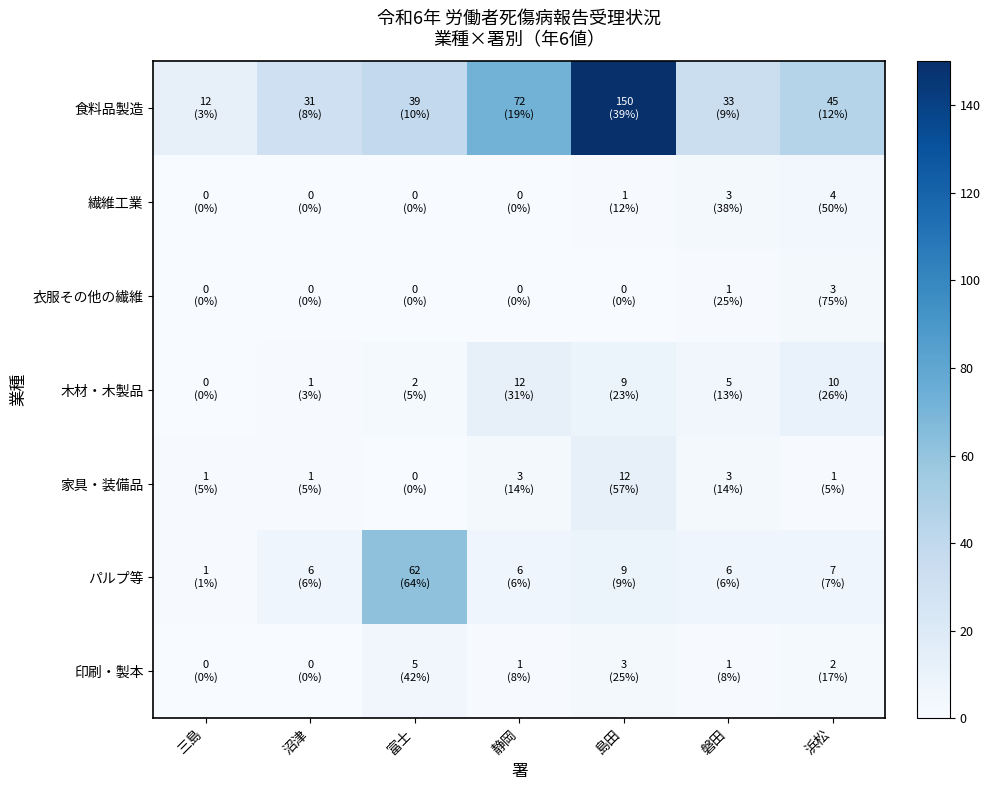

Which category has the lowest value across all series?

三島